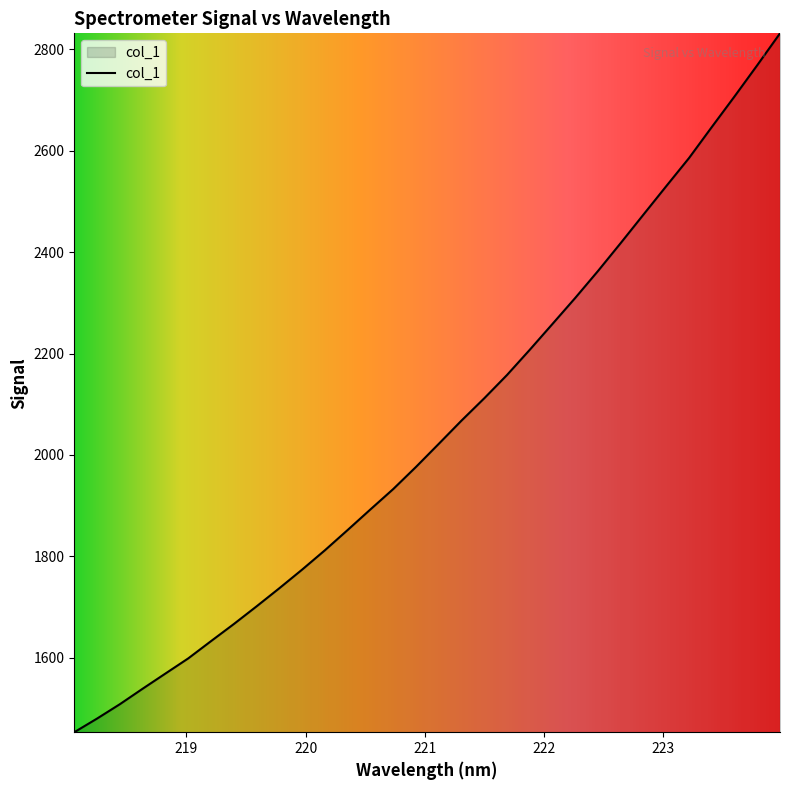

What is the sum of all values?

65586.9